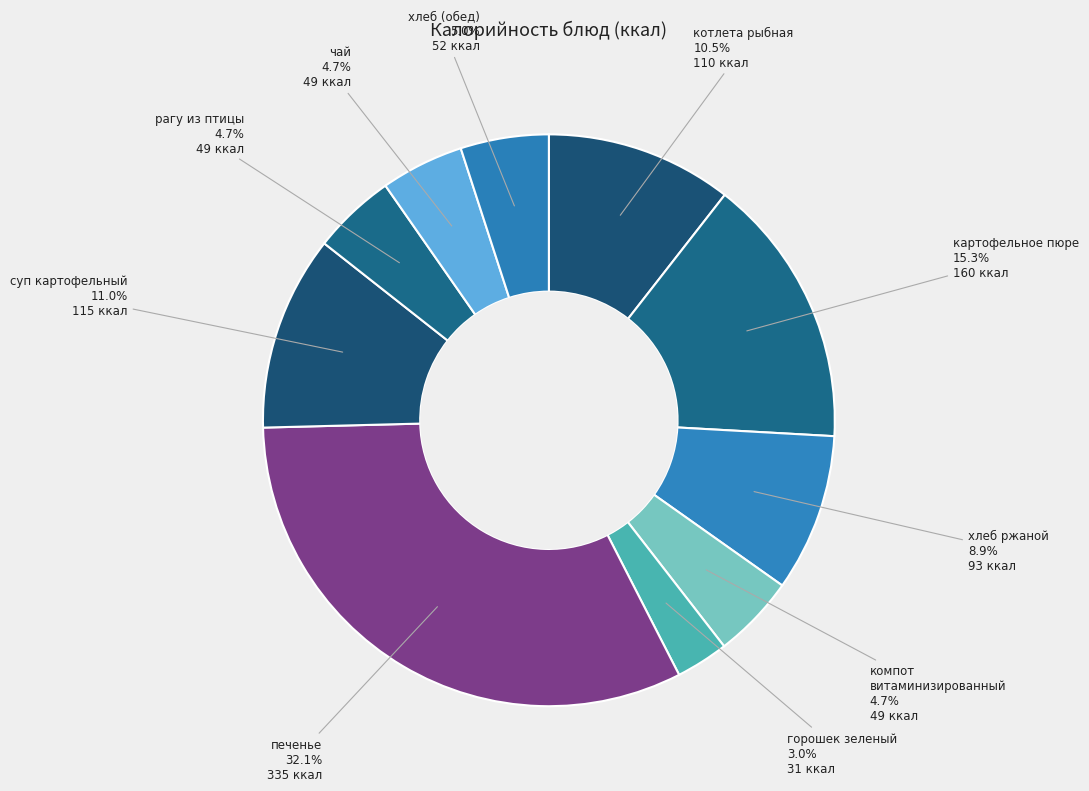

How many segments does this pie chart have?

10